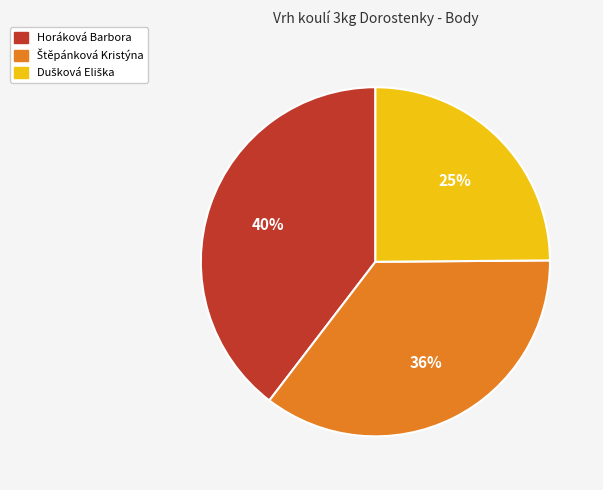

Does any single category account for the majority?

No